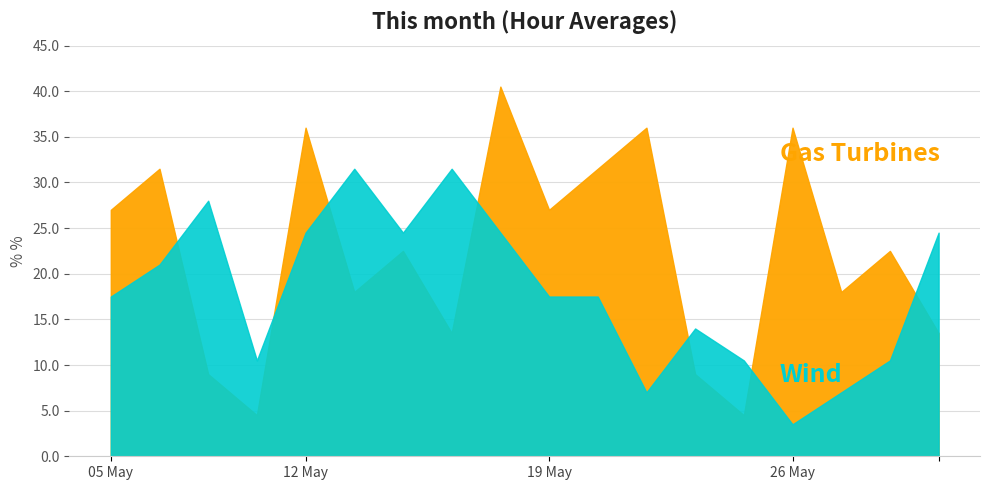

Which series has the largest range (max minus min)?

Gas Turbines